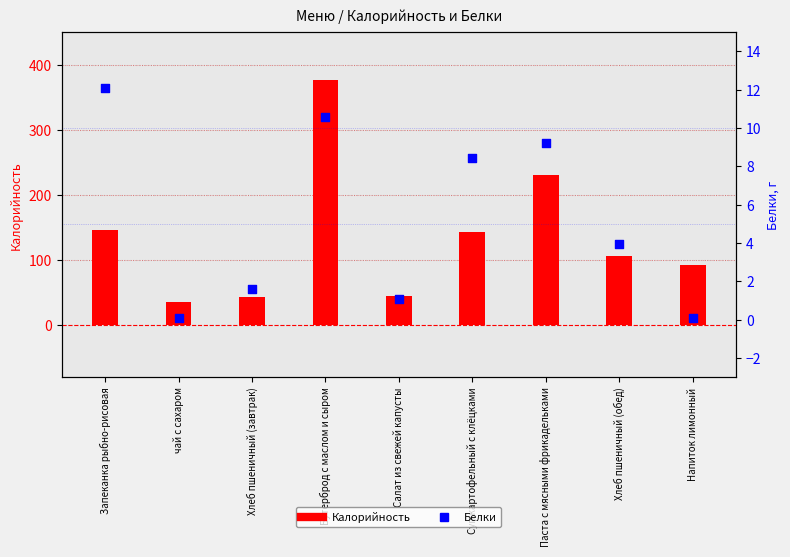

At which category is the sum across all series the highest?

Бутерброд с маслом и сыром